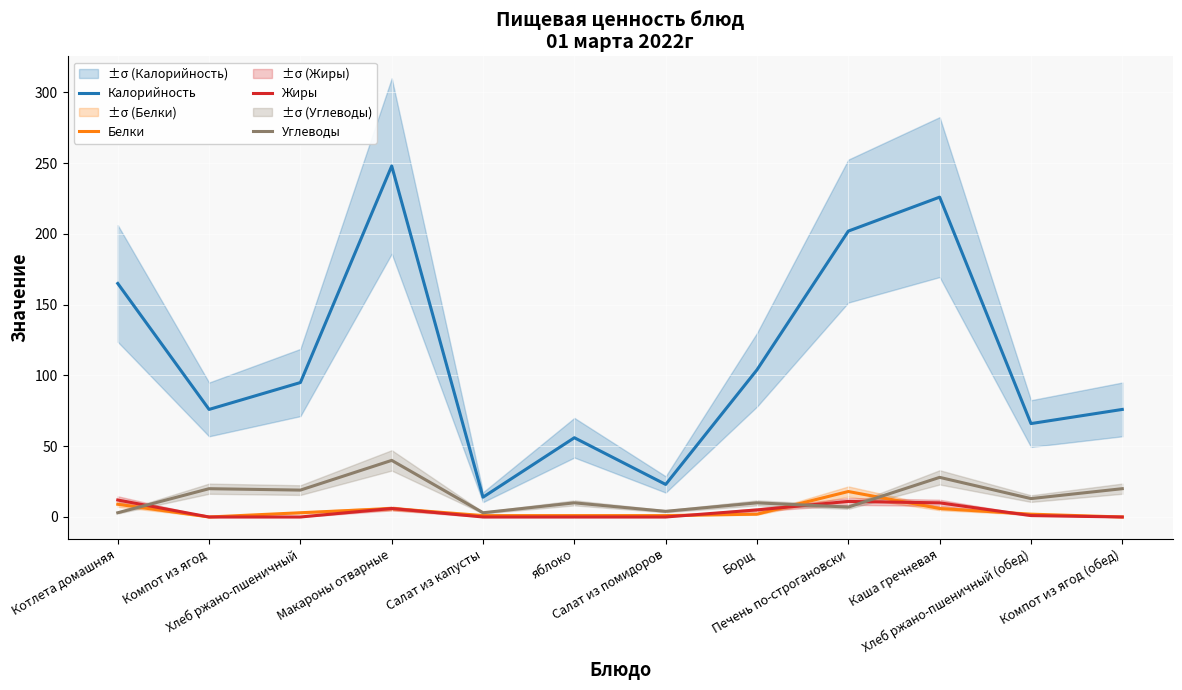

Which series has the widest spread of values?

Калорийность